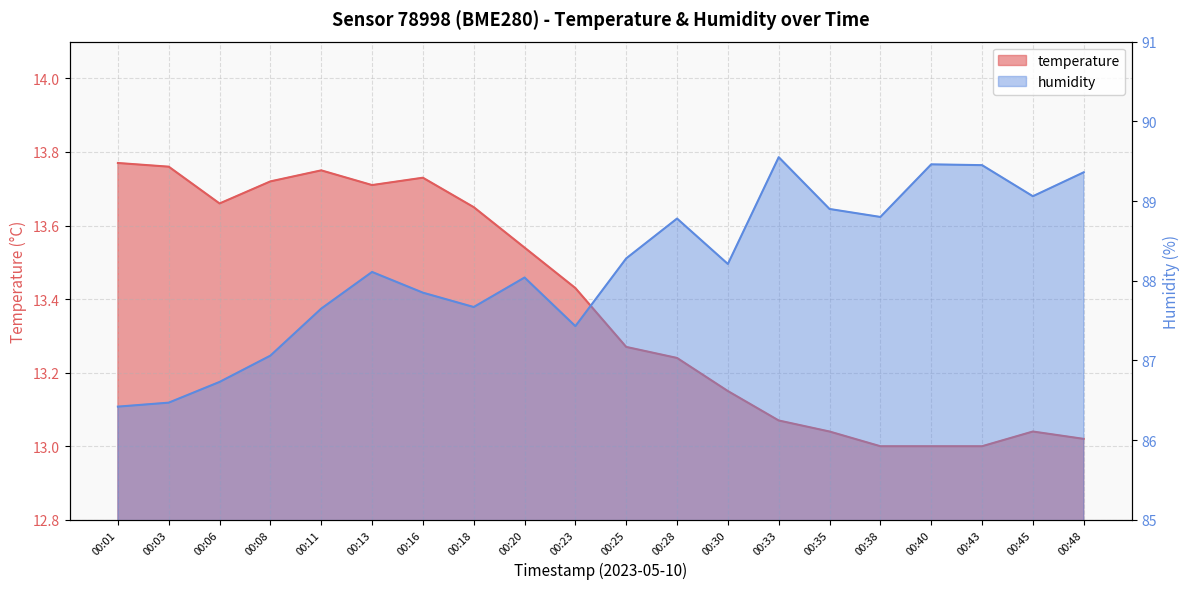

What is the total value across all series at 00:25?

101.5